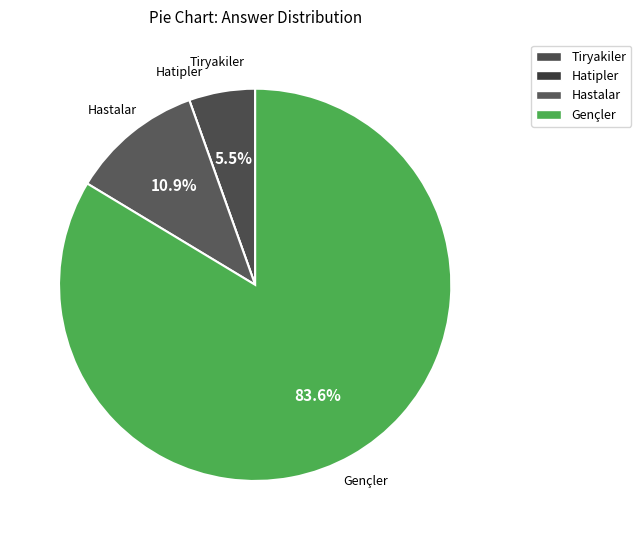

What percentage do Tiryakiler and Gençler together represent?

89.1%